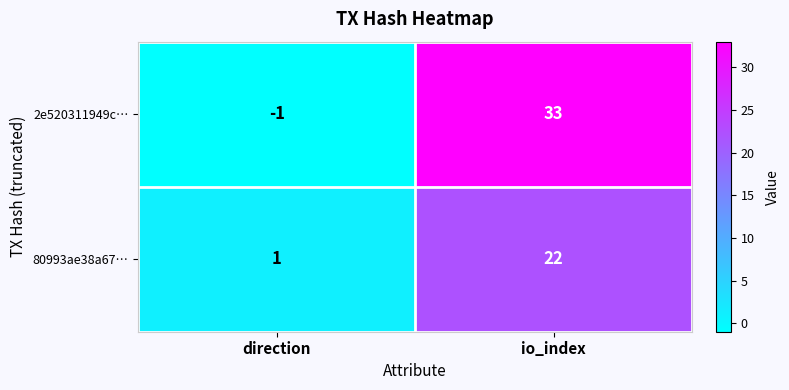

Rank the series by their maximum value, from highest to lowest.

2e520311949c…, 80993ae38a67…